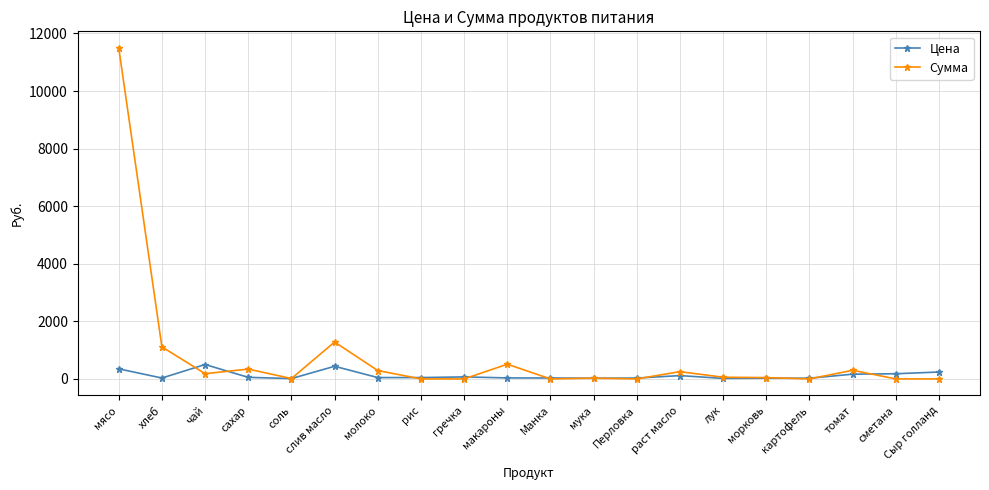

The value of Цена at гречка is 70.0. True or false?

True